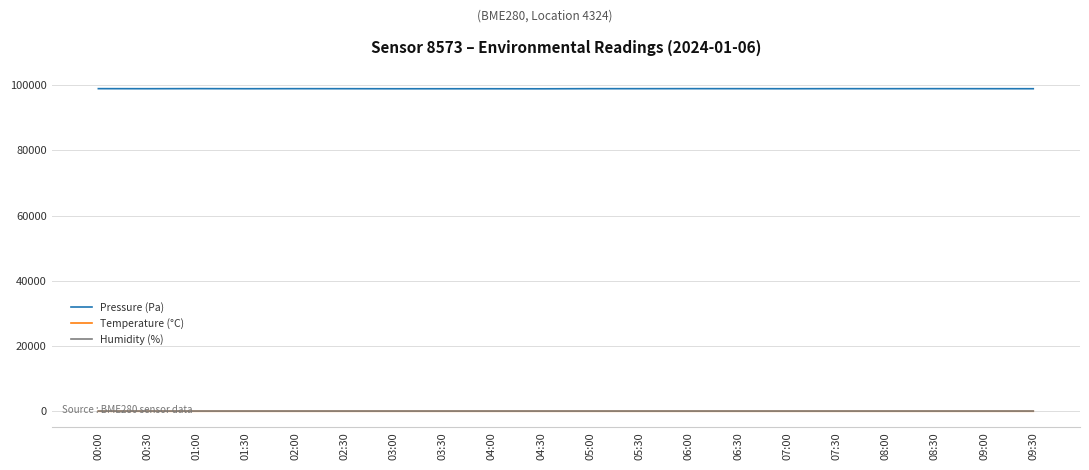

The value of Pressure (Pa) at 02:30 is 98860.5. True or false?

True